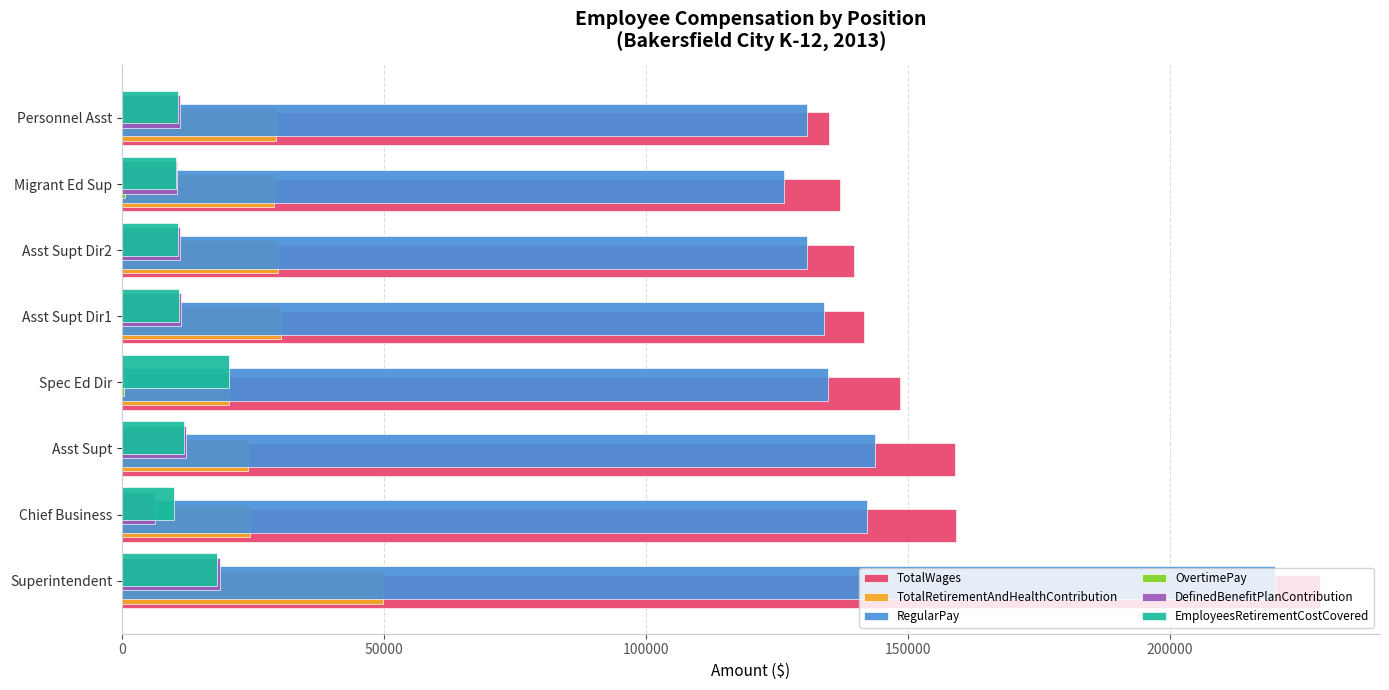

How many distinct data groups are displayed?

6